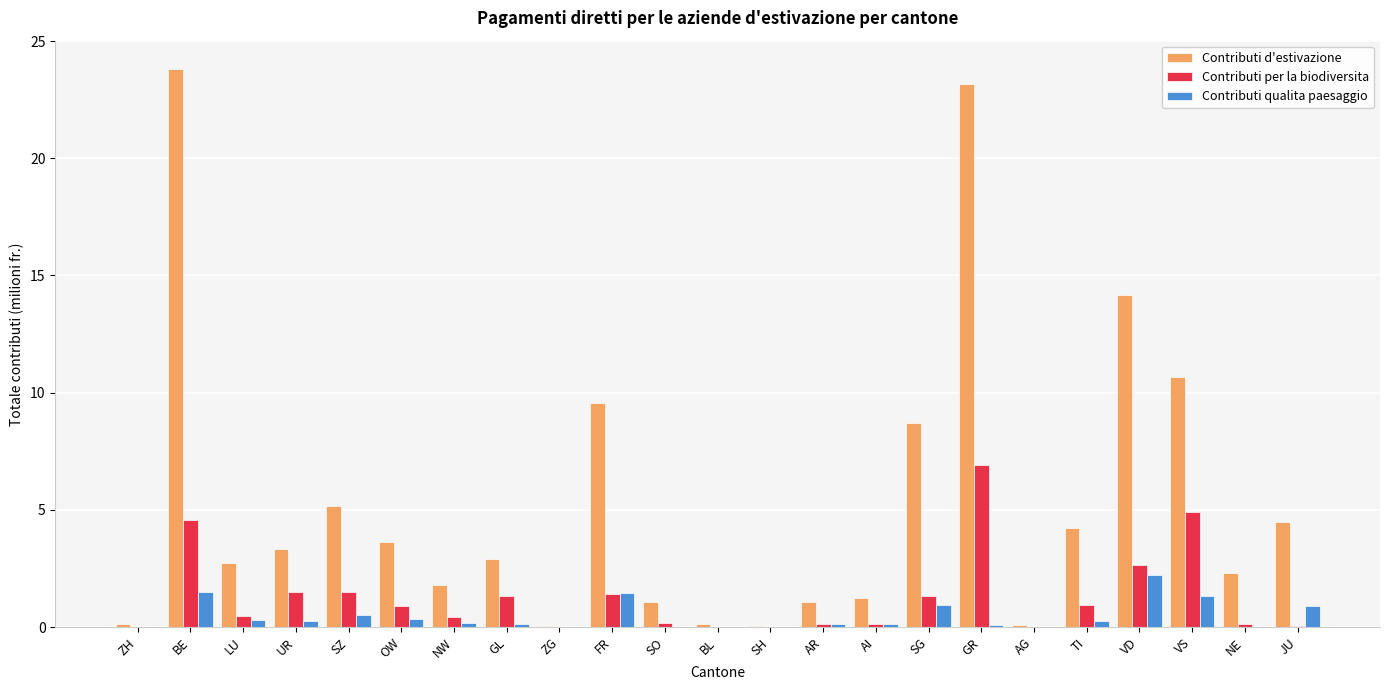

Count the number of data series in this chart.

3